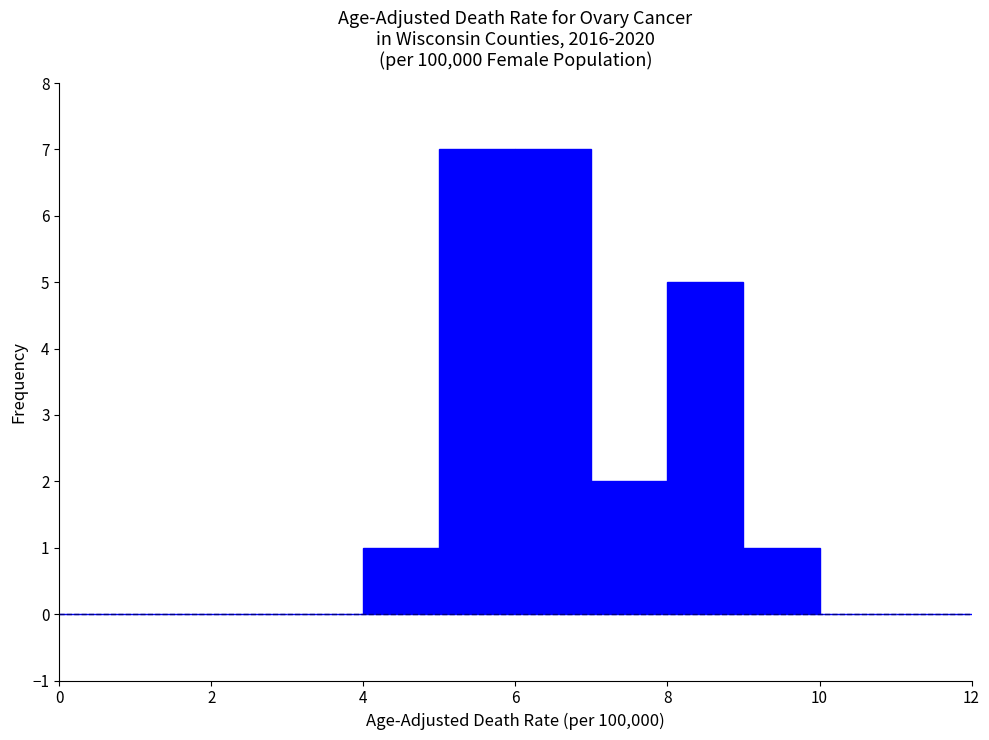

Reading left to right, transcribe this chart: for each bar, give the range it covers on the x-axis and its height. The values are not printed on the chart, so give them approximately, as read against the axis.

0 to 1: 0
1 to 2: 0
2 to 3: 0
3 to 4: 0
4 to 5: 1
5 to 6: 7
6 to 7: 7
7 to 8: 2
8 to 9: 5
9 to 10: 1
10 to 11: 0
11 to 12: 0